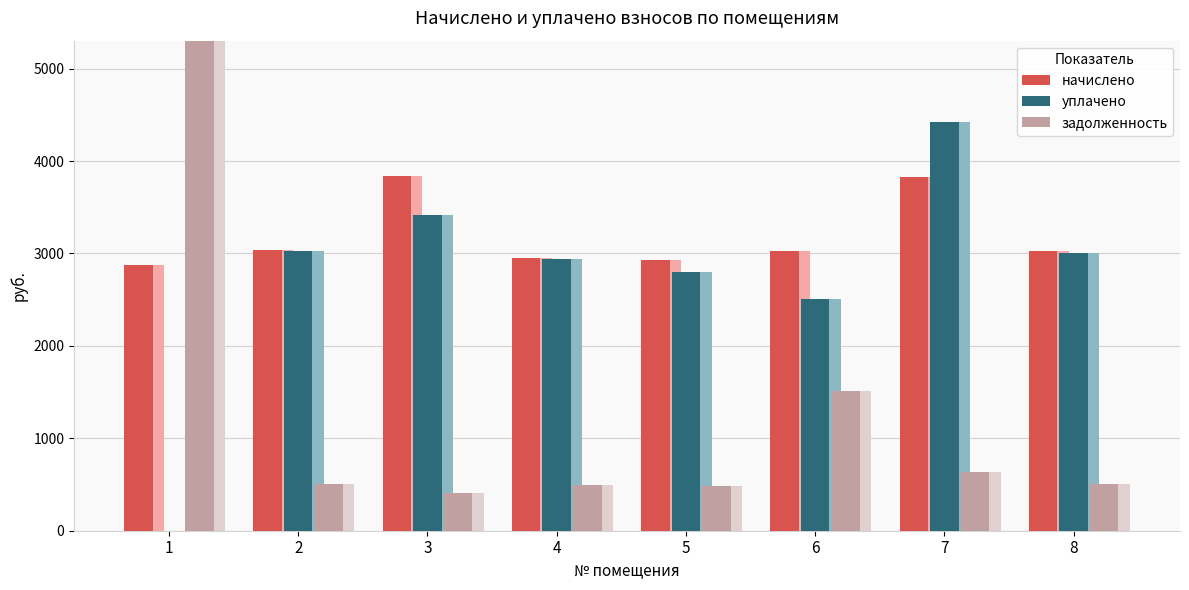

How many data points in начислено are above 3022?

5